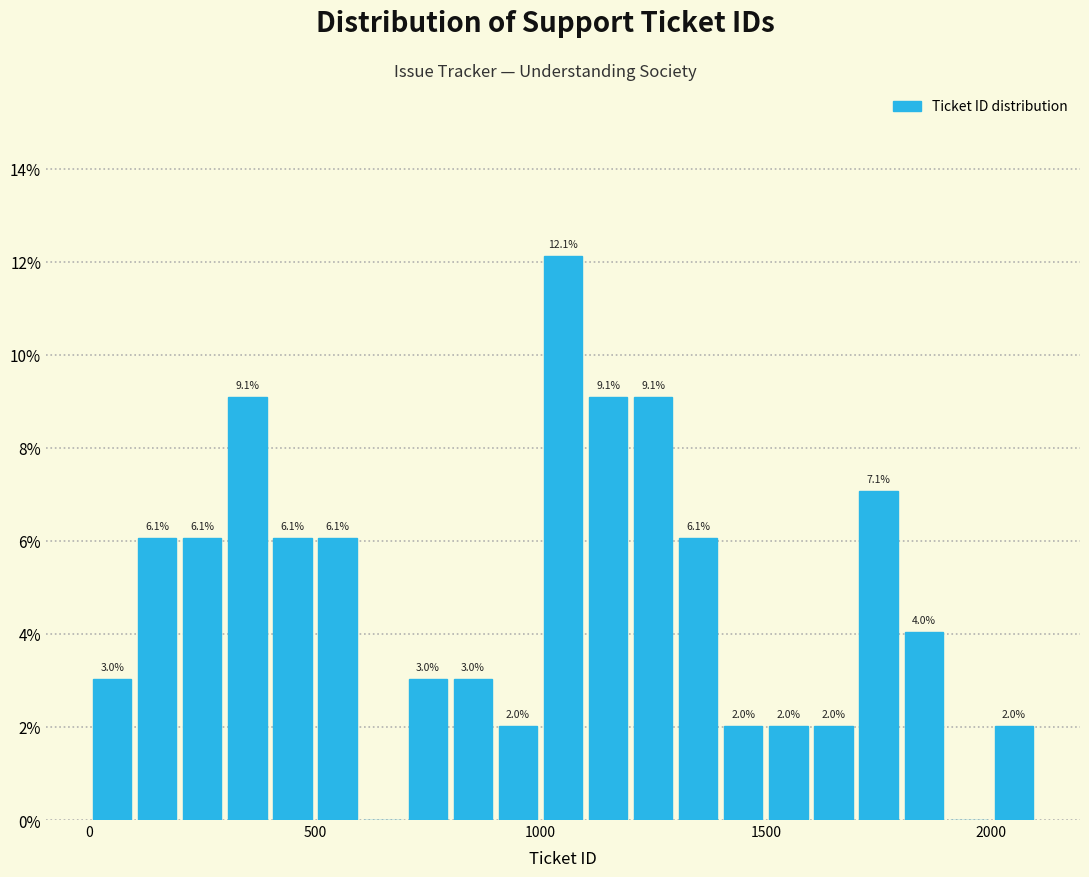

Around what value on the x-axis is the tallest bar? Give the approximate position of its centre, as read against the axis.

1050